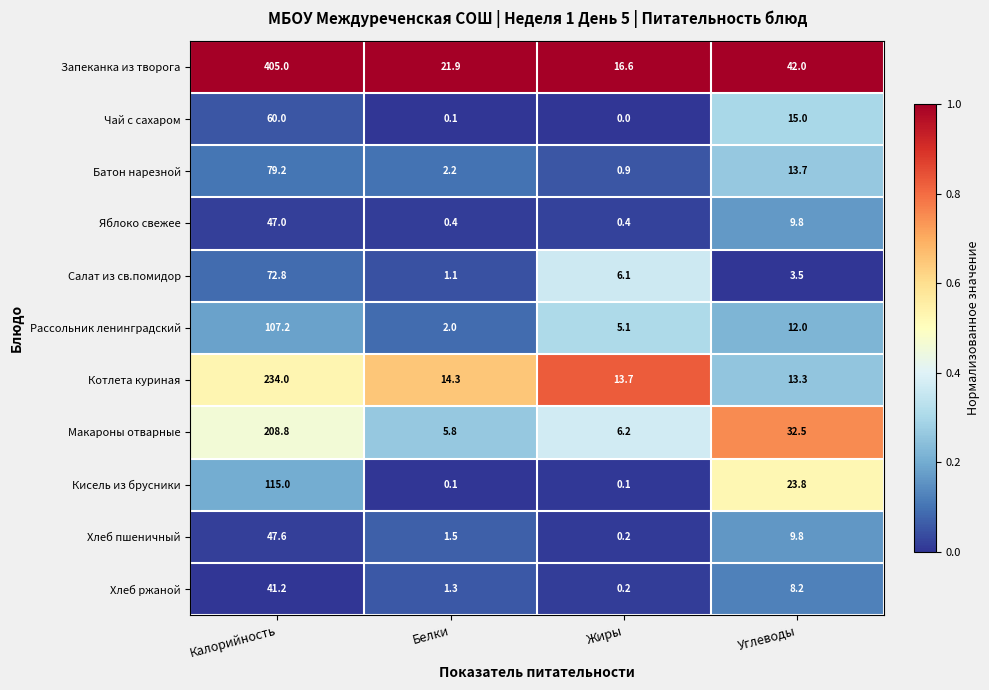

Rank the series by their maximum value, from highest to lowest.

Запеканка из творога, Котлета куриная, Макароны отварные, Кисель из брусники, Рассольник ленинградский, Батон нарезной, Салат из св.помидор, Чай с сахаром, Хлеб пшеничный, Яблоко свежее, Хлеб ржаной